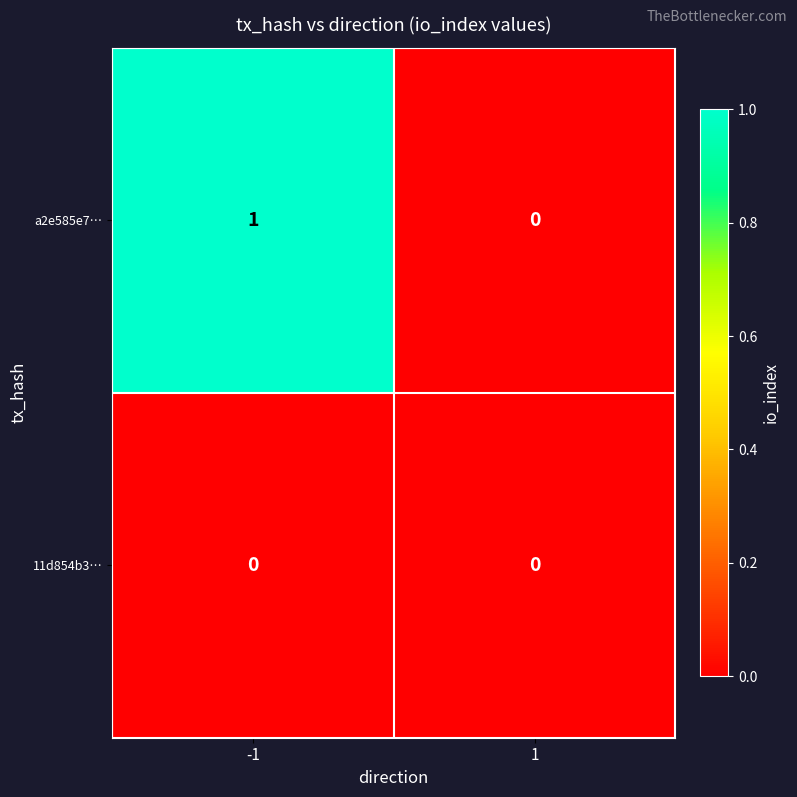

Reading right to left, extract all data points from this chart.

a2e585e7…: 0	1
11d854b3…: 0	0